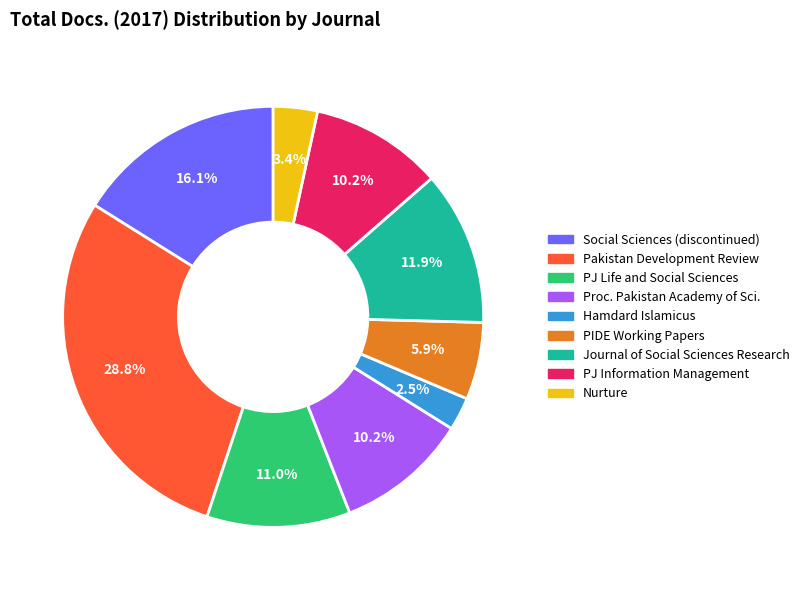

Is there any slice that represents more than half of the pie?

No